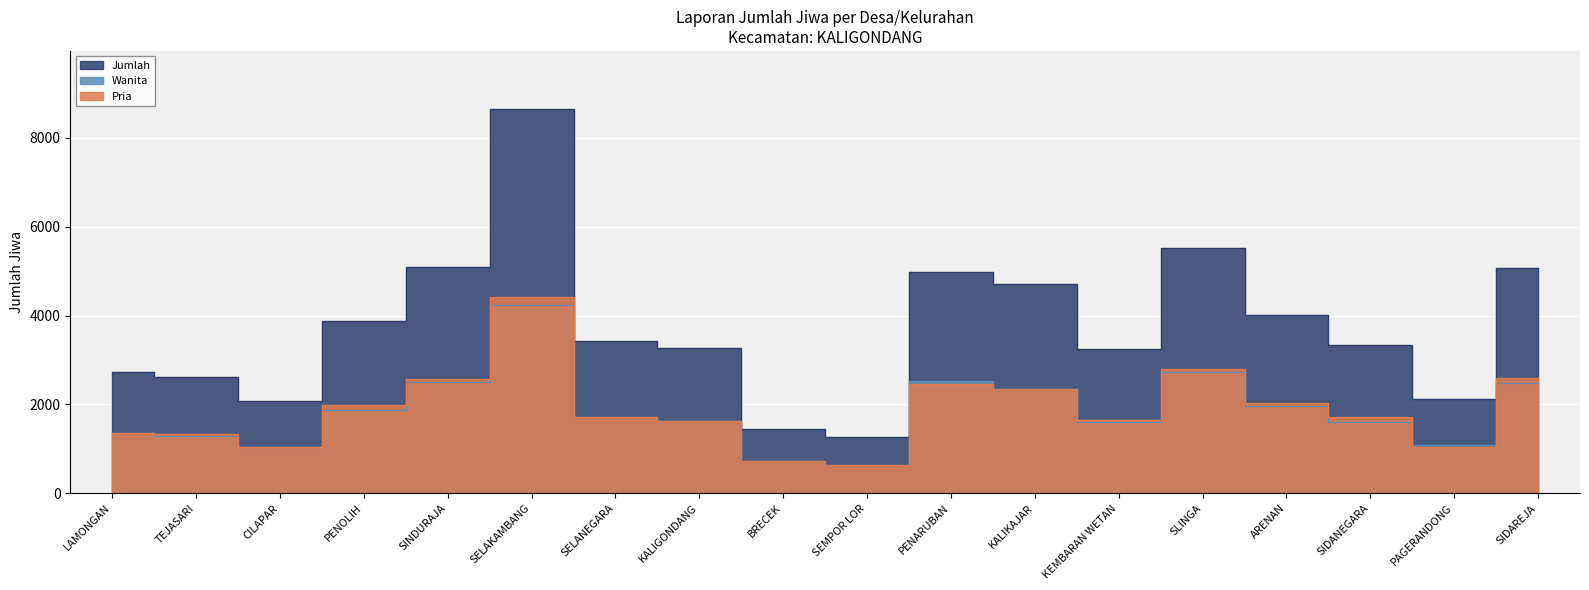

Where is the first local minimum for Pria?

CILAPAR